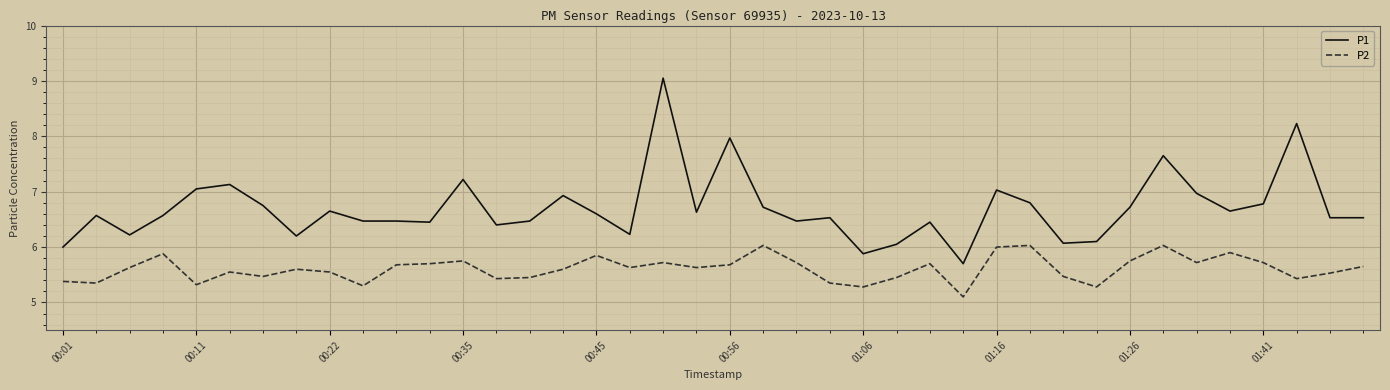

Which series has the widest spread of values?

P1